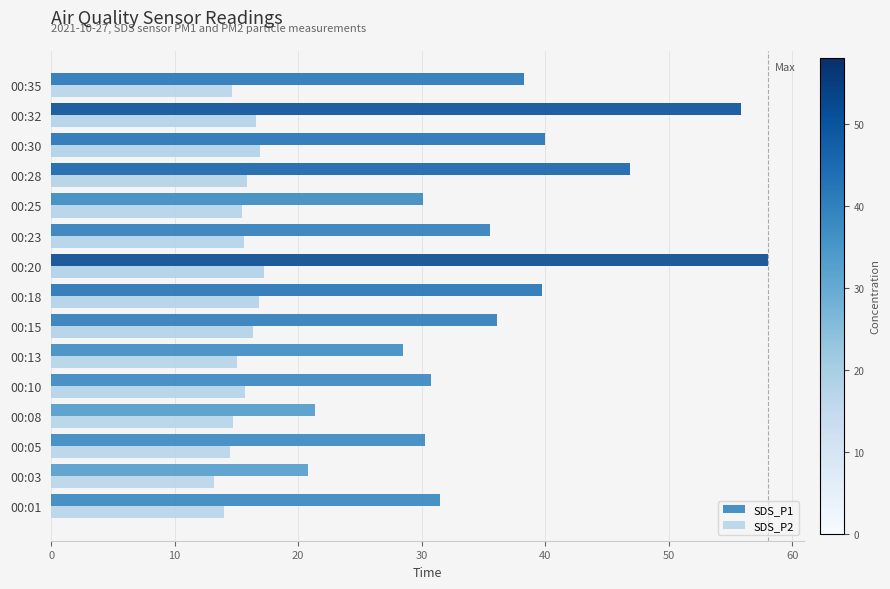

What is the difference between the second highest and second lowest values in the SDS_P1 series?

34.5